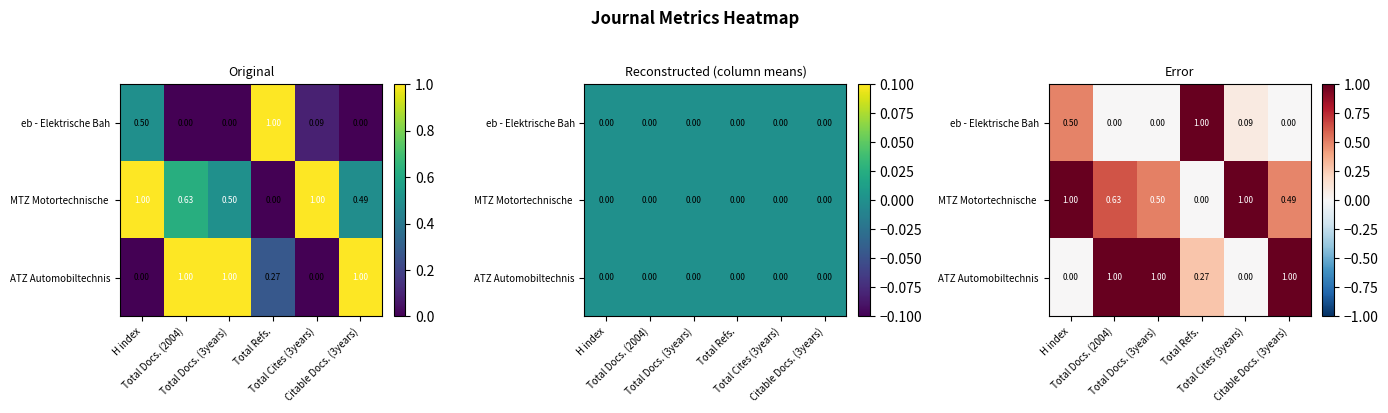

What is the difference between the second highest and second lowest values in the eb - Elektrische Bah series?

0.5